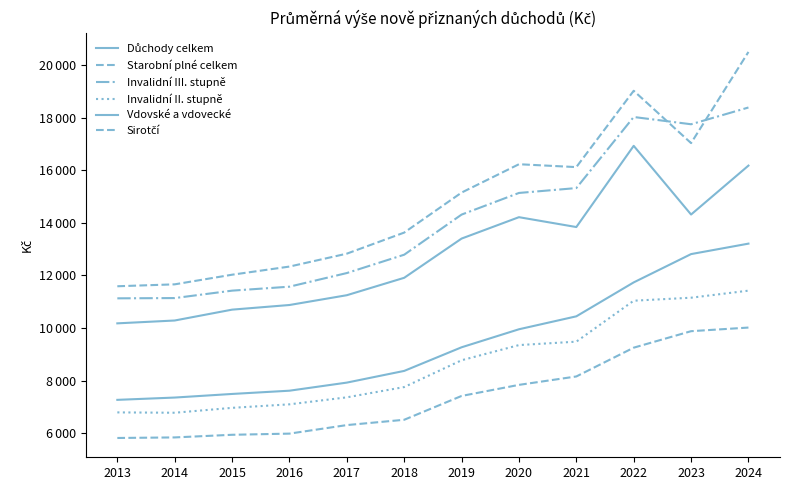

Does the chart have visible grid lines?

No